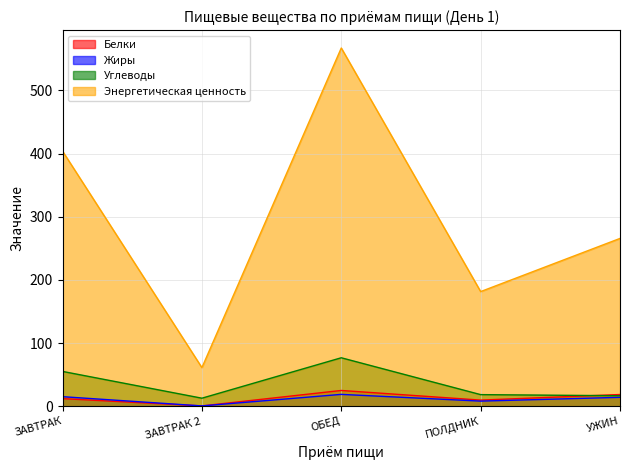

How many values in the Белки series exceed 12?

3